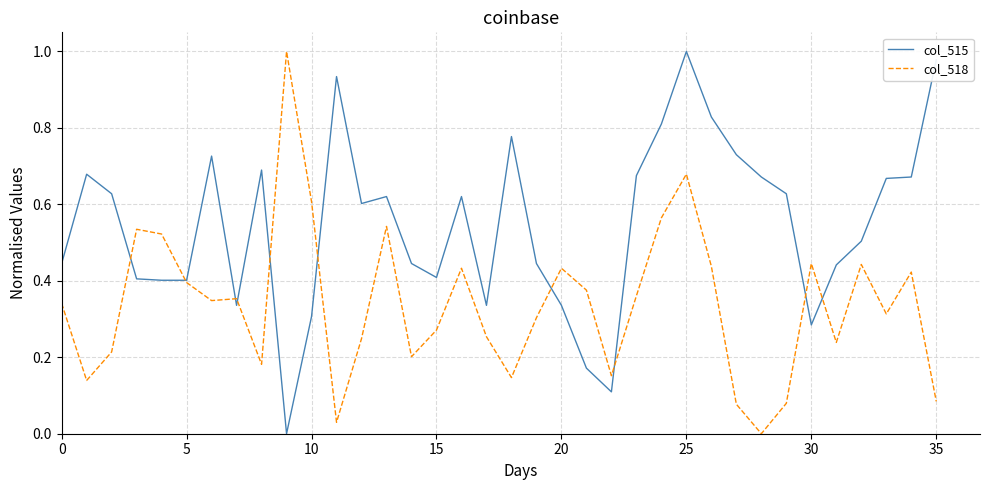

How many series are shown in this chart?

2